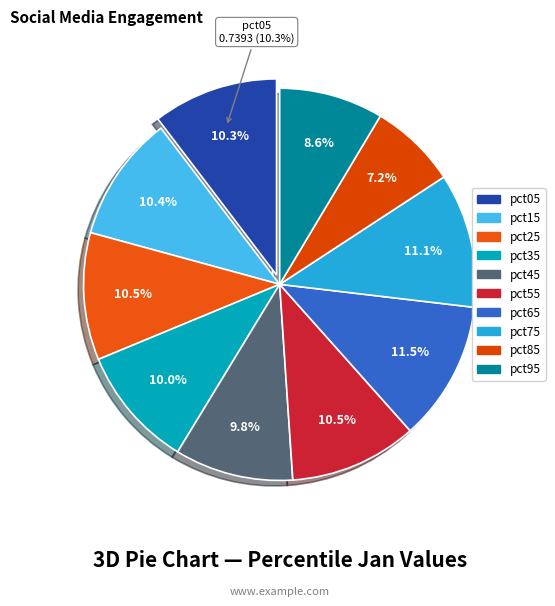

To the nearest percent, what is the average slice percentage?

10%